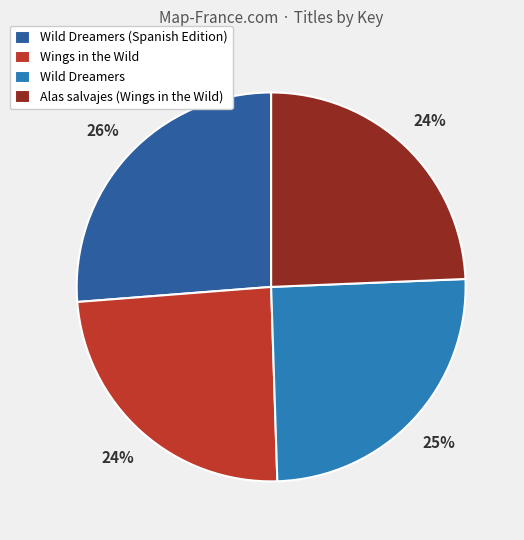

Is the sum of Wild Dreamers (Spanish Edition) and Wild Dreamers greater than half?

Yes